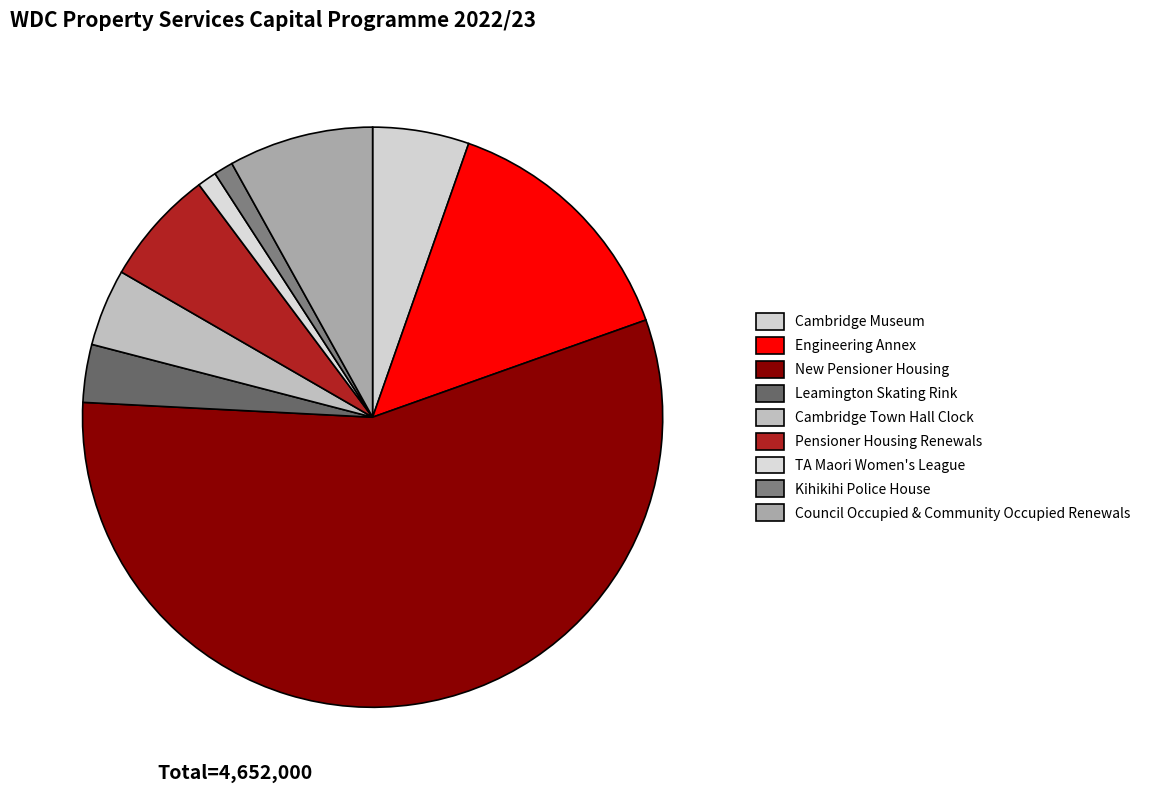

Does Engineering Annex account for over 50% of the chart?

No